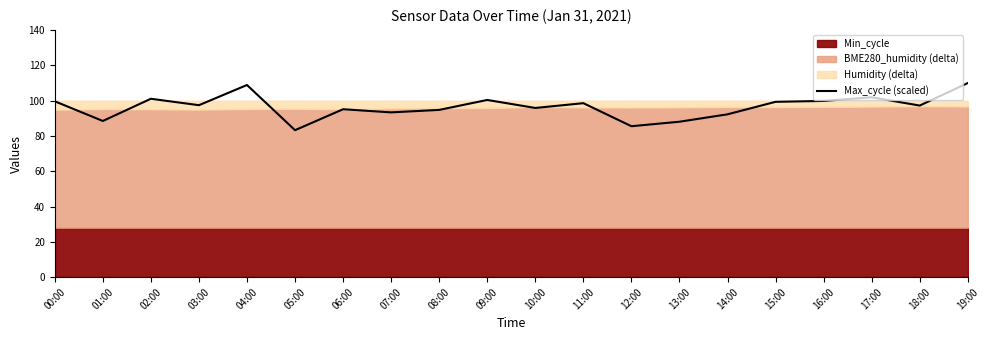

Rank the categories by value from highest to lowest.

19:00, 04:00, 17:00, 02:00, 09:00, 16:00, 00:00, 15:00, 11:00, 03:00, 18:00, 10:00, 06:00, 08:00, 07:00, 14:00, 01:00, 13:00, 12:00, 05:00